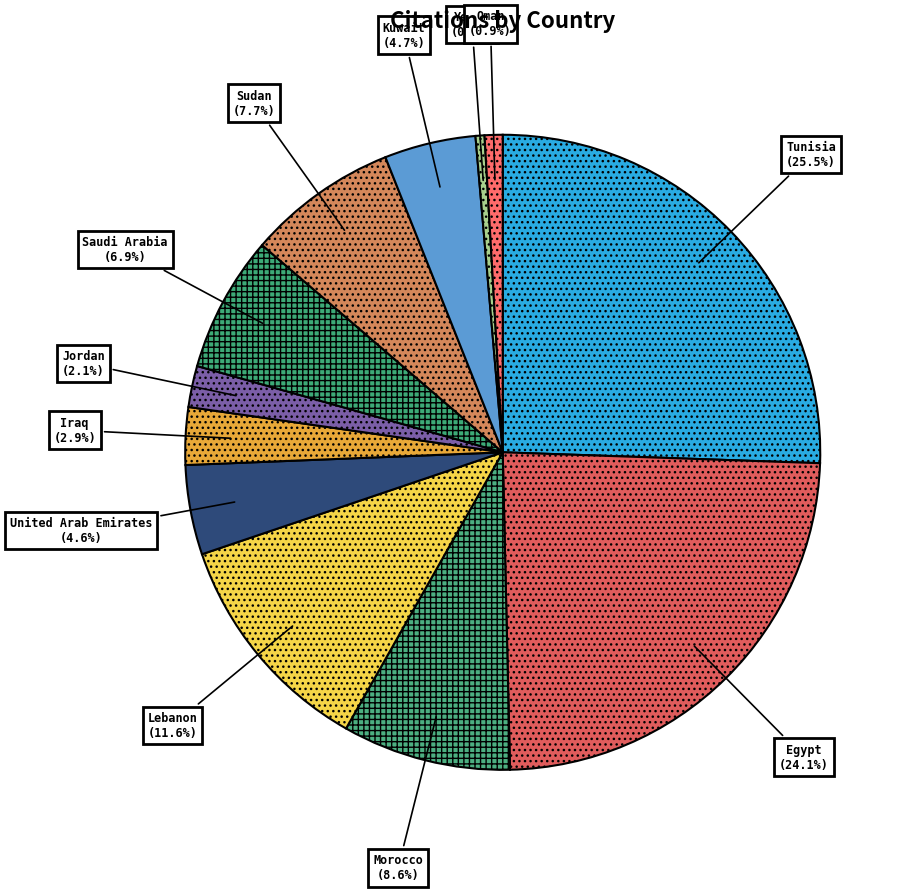

What is the largest slice in the pie chart?

Tunisia